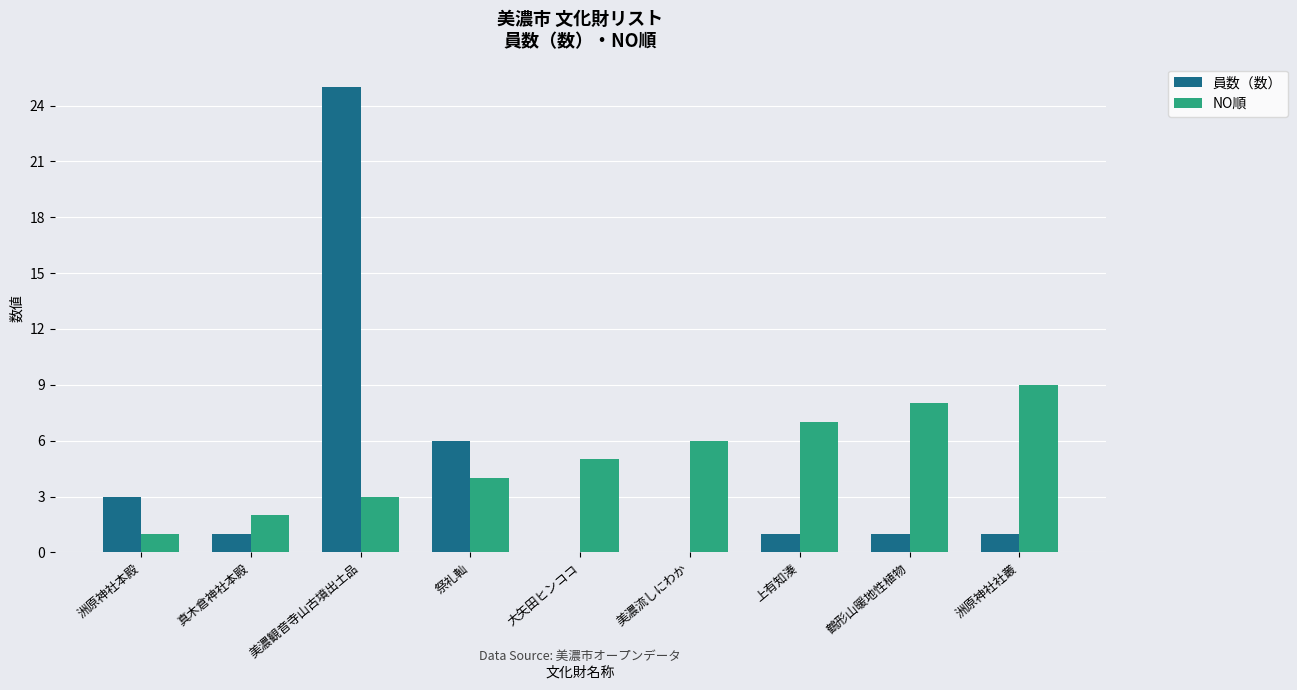

Which series has the widest spread of values?

員数（数）